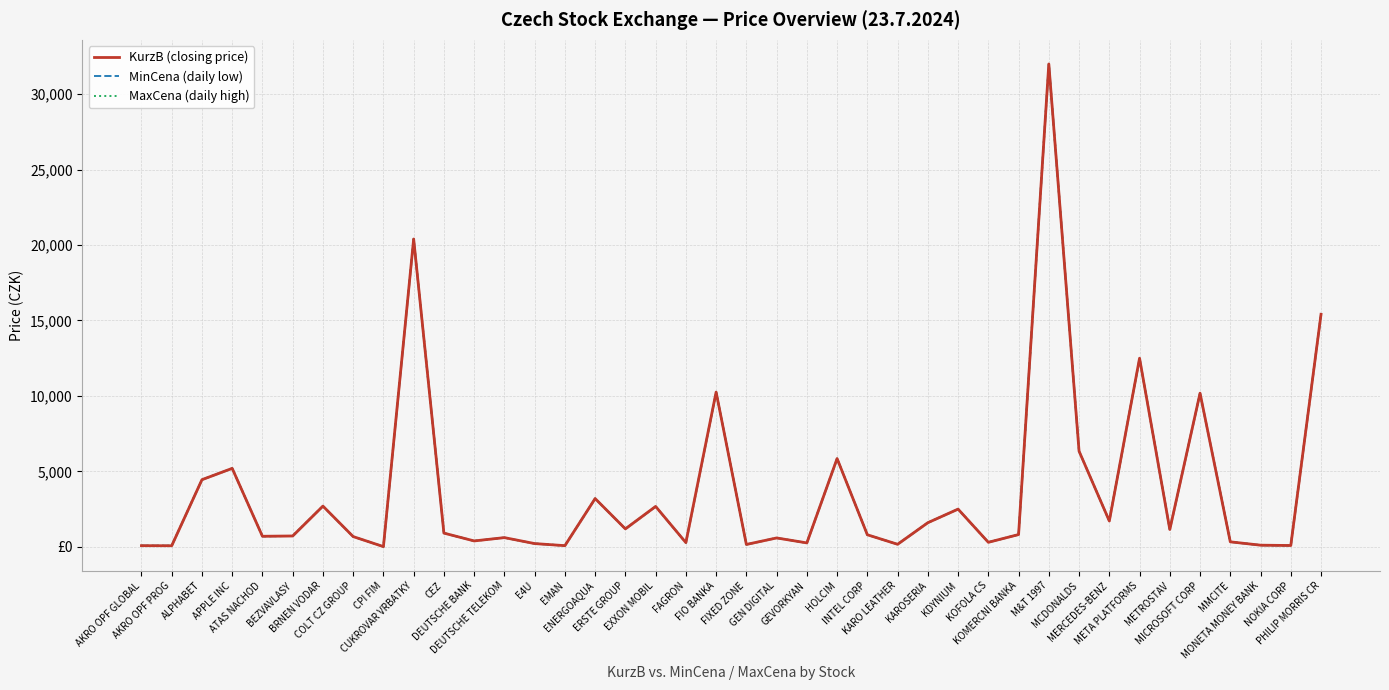

The MaxCena (daily high) series shows 912.0 at CEZ. True or false?

True